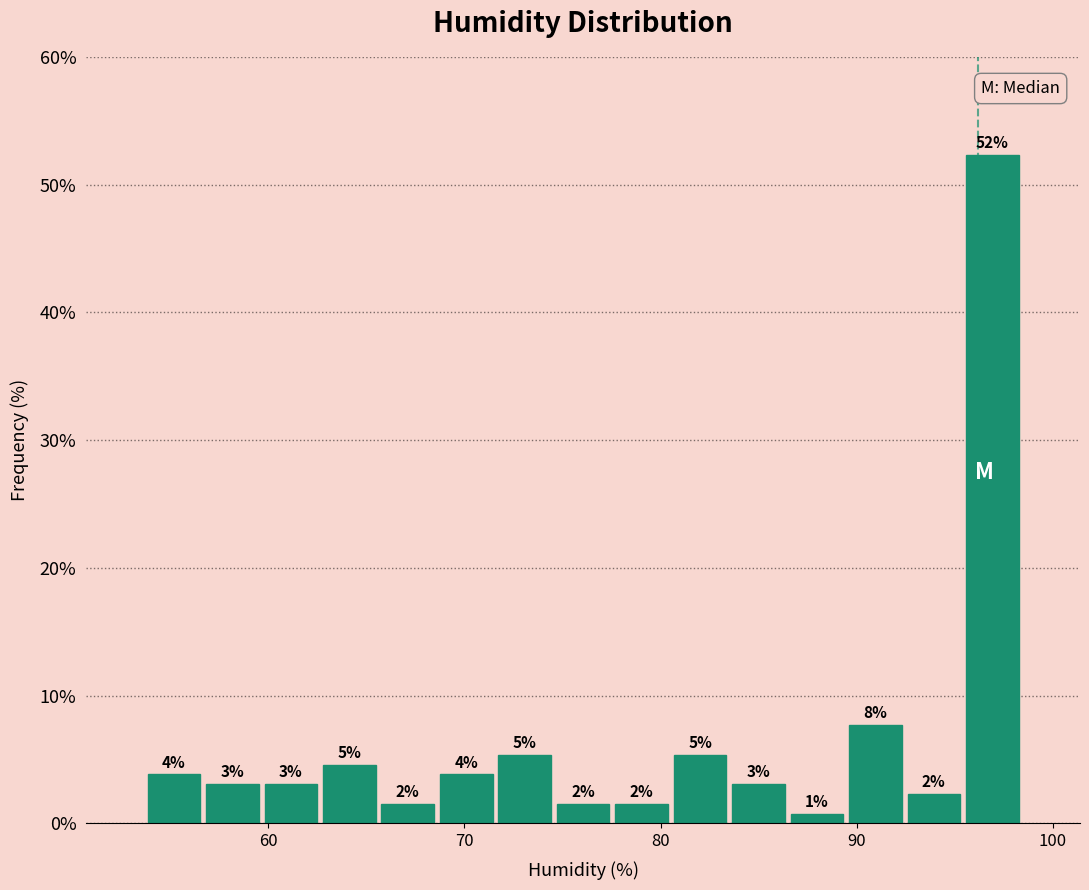

Read against the x-axis, roughly where is the centre of the tallest bar?

97